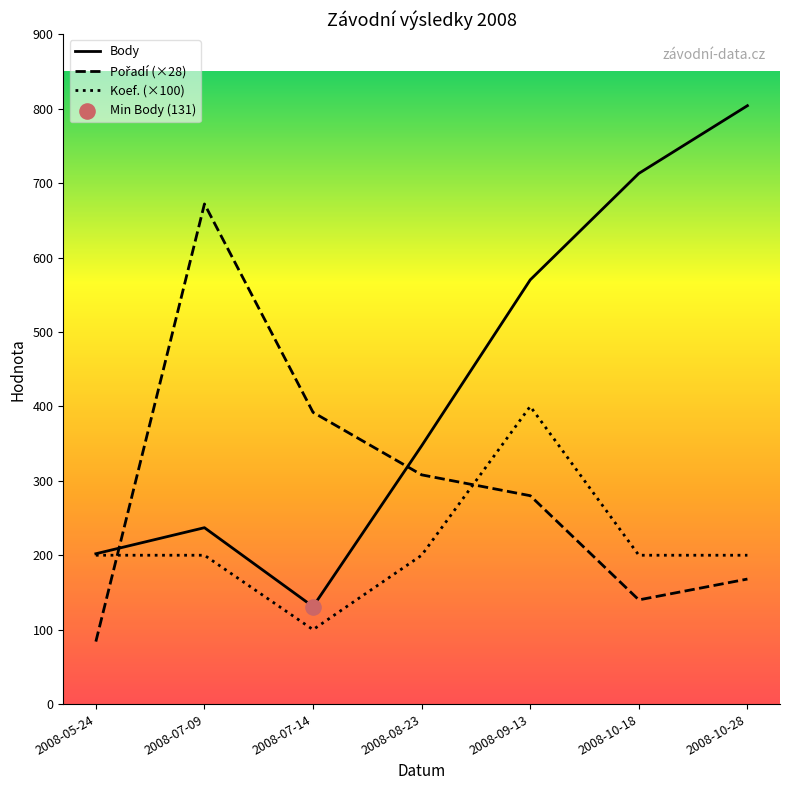

Which series has the largest total across all categories?

Body